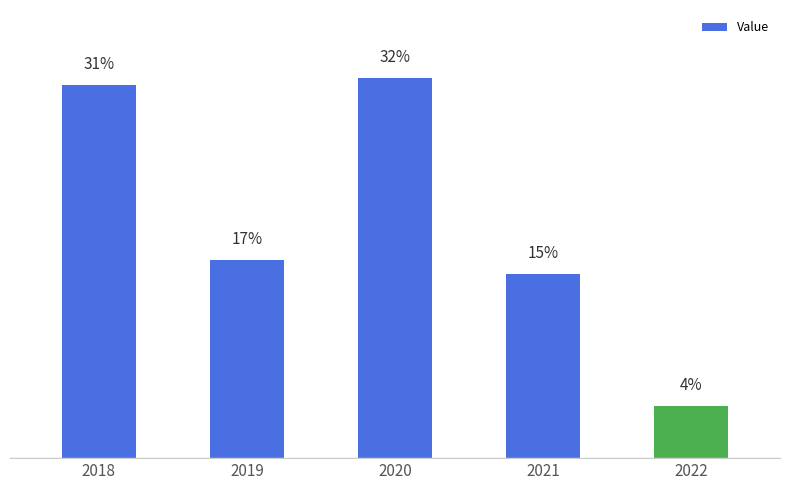

List the labels in order of value, largest first.

2020, 2018, 2019, 2021, 2022